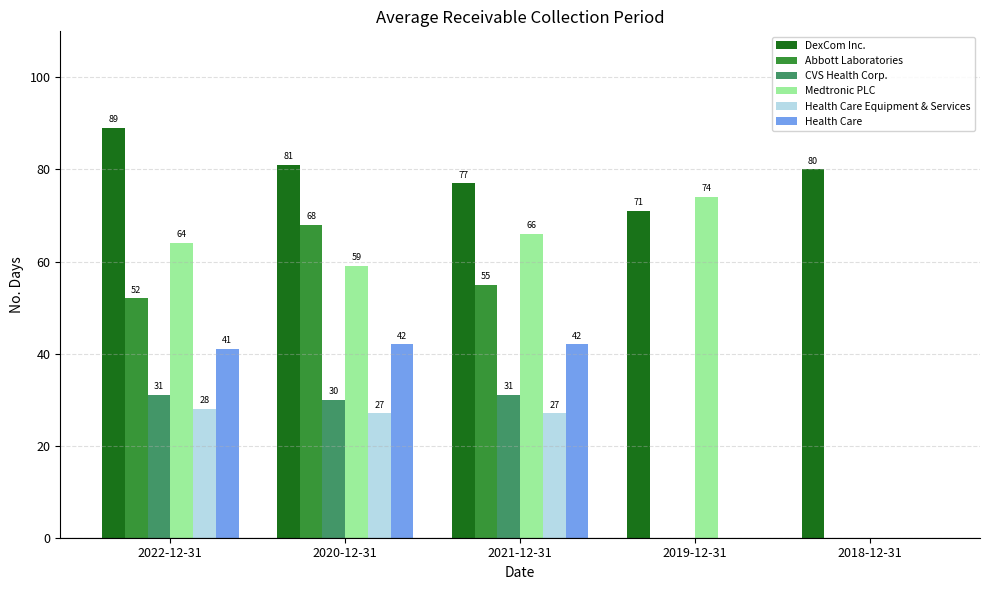

True or false: Health Care Equipment & Services has a value of 27 at 2020-12-31.

True